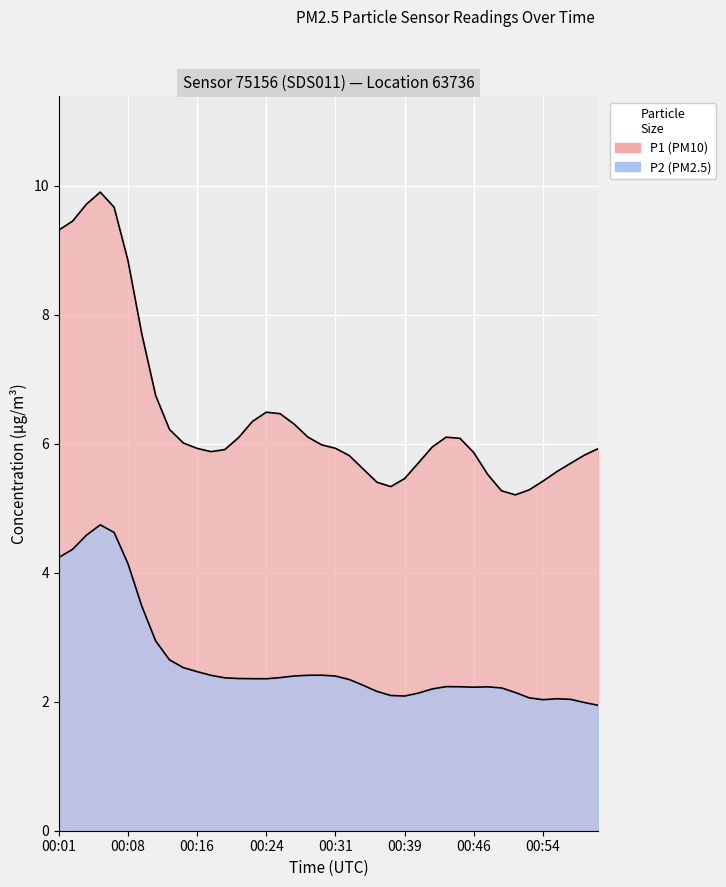

True or false: P1 and P2 cross at least once.

False